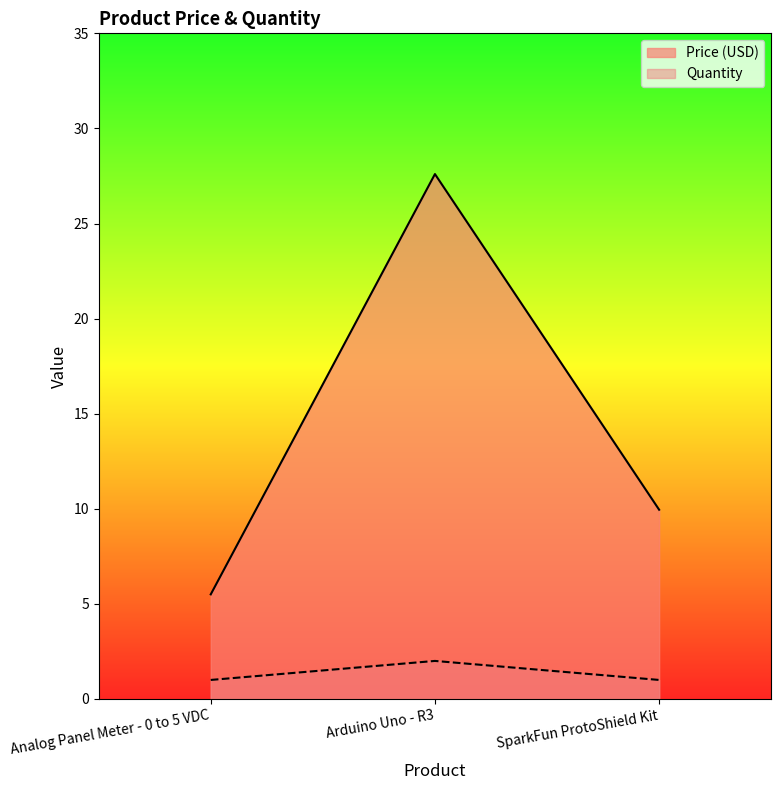

Is it true that Quantity equals 1.6 at SparkFun ProtoShield Kit?

False